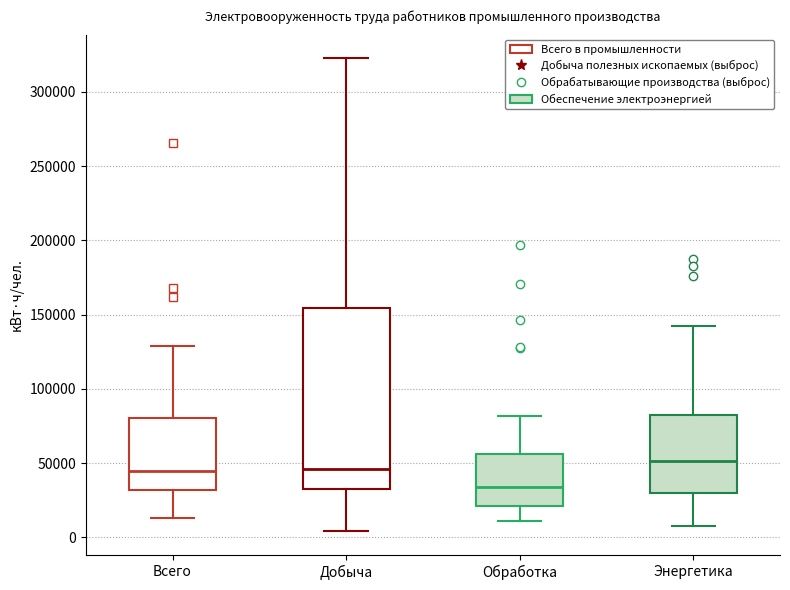

Where does the lower whisker of the box for Обработка end on the y-axis? The values are not printed on the chart, so give them approximately, as read against the axis.

10000